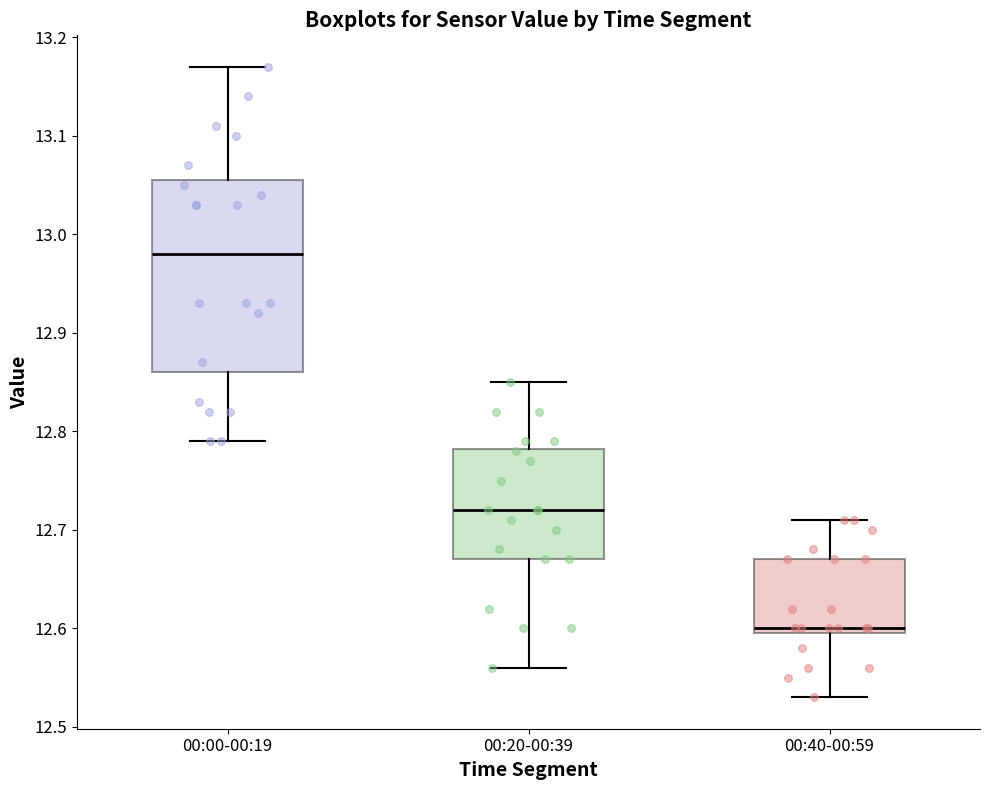

Where does the lower whisker of the box for 00:00-00:19 end on the y-axis? The values are not printed on the chart, so give them approximately, as read against the axis.

12.79